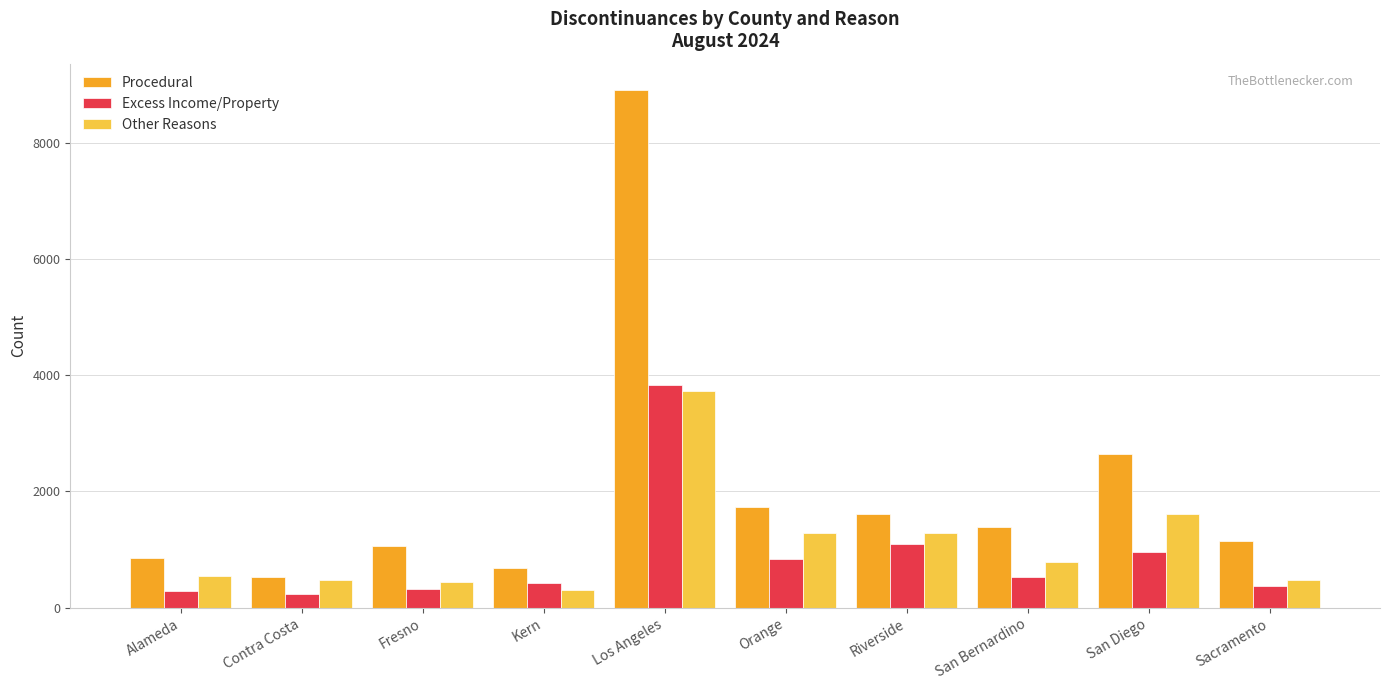

What is the maximum value for Procedural?

8914